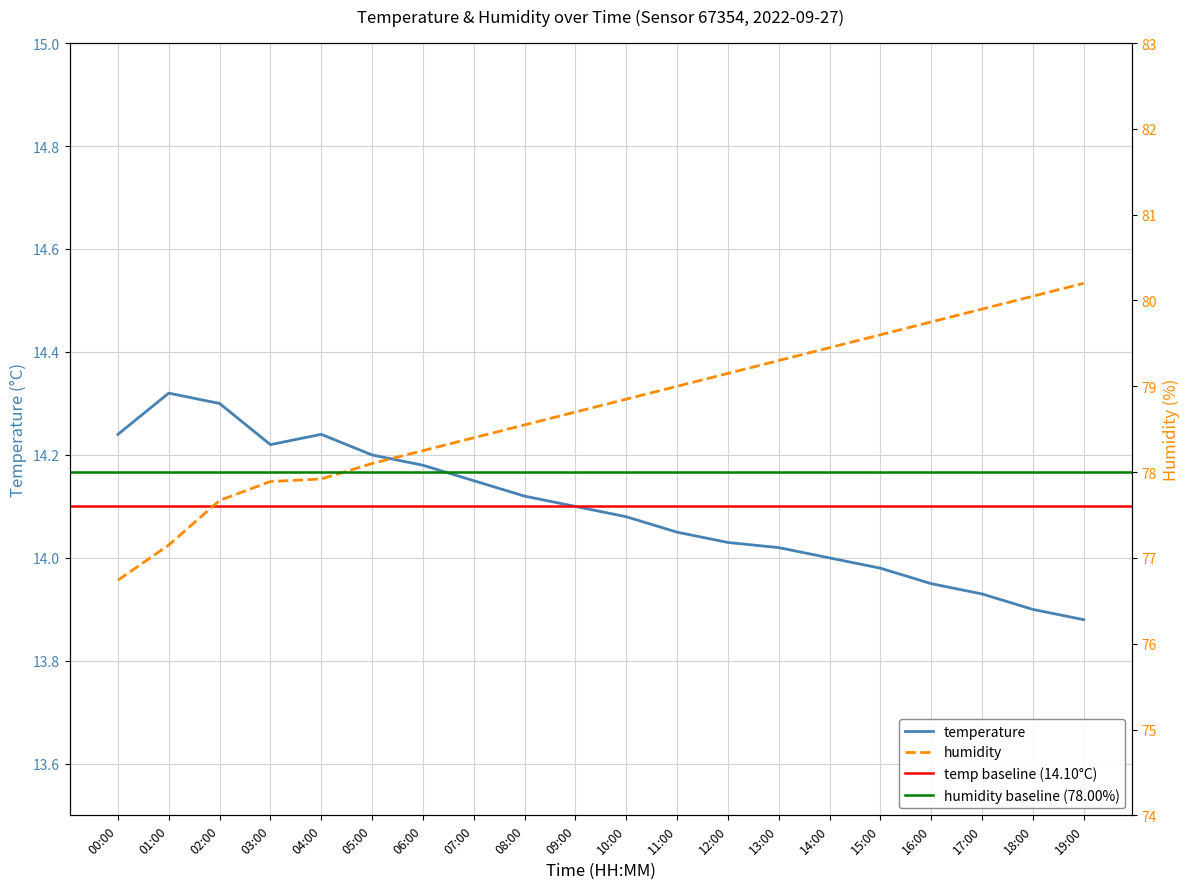

Reading left to right, extract all data points from this chart.

temperature: 00:00=14.2	01:00=14.3	02:00=14.3	03:00=14.2	04:00=14.2	05:00=14.2	06:00=14.2	07:00=14.2	08:00=14.1	09:00=14.1	10:00=14.1	11:00=14.1	12:00=14.0	13:00=14.0	14:00=14.0	15:00=14.0	16:00=13.9	17:00=13.9	18:00=13.9	19:00=13.9
humidity: 00:00=76.7	01:00=77.2	02:00=77.7	03:00=77.9	04:00=77.9	05:00=78.1	06:00=78.2	07:00=78.4	08:00=78.5	09:00=78.7	10:00=78.8	11:00=79.0	12:00=79.2	13:00=79.3	14:00=79.5	15:00=79.6	16:00=79.8	17:00=79.9	18:00=80.0	19:00=80.2